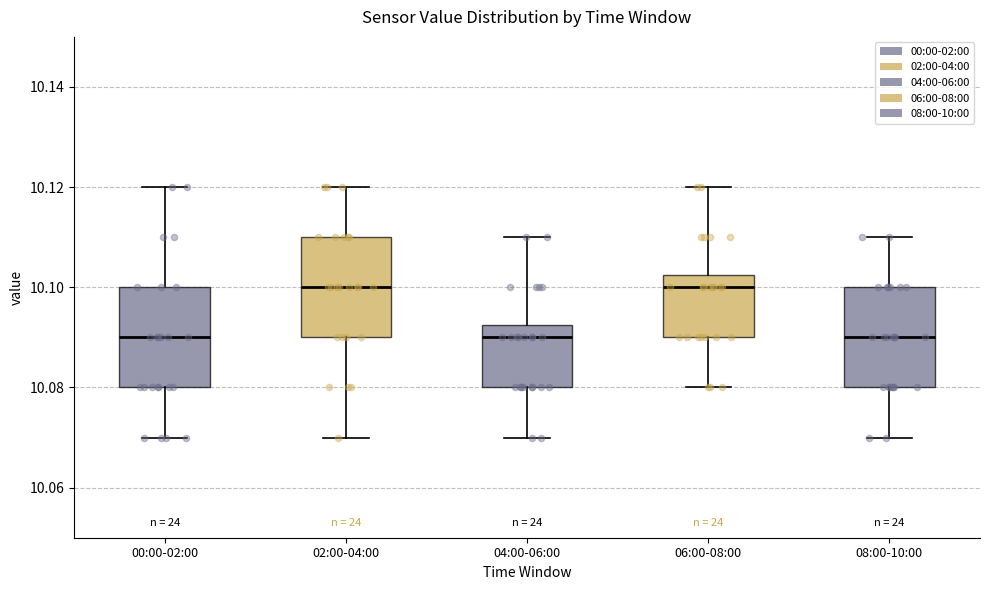

Where is the upper edge of the box for 06:00-08:00 on the y-axis? The values are not printed on the chart, so give them approximately, as read against the axis.

10.102